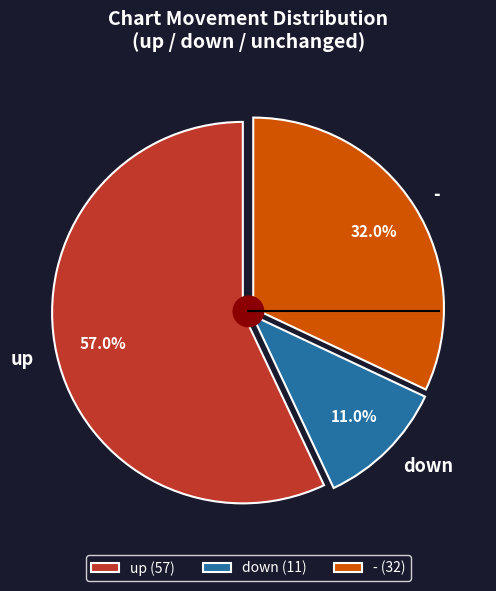

How many segments does this pie chart have?

3